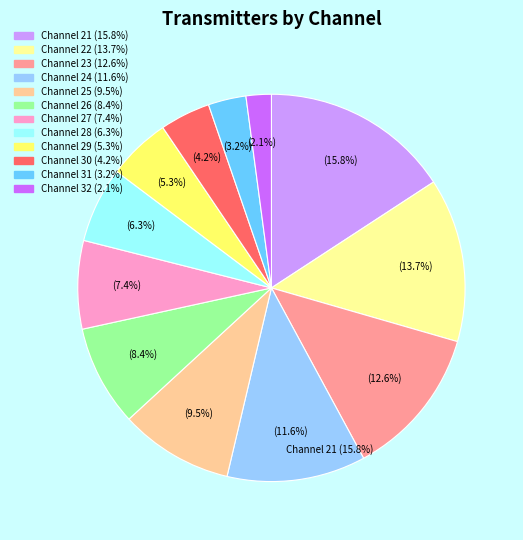

Is the sum of 24 and 28 greater than half?

No